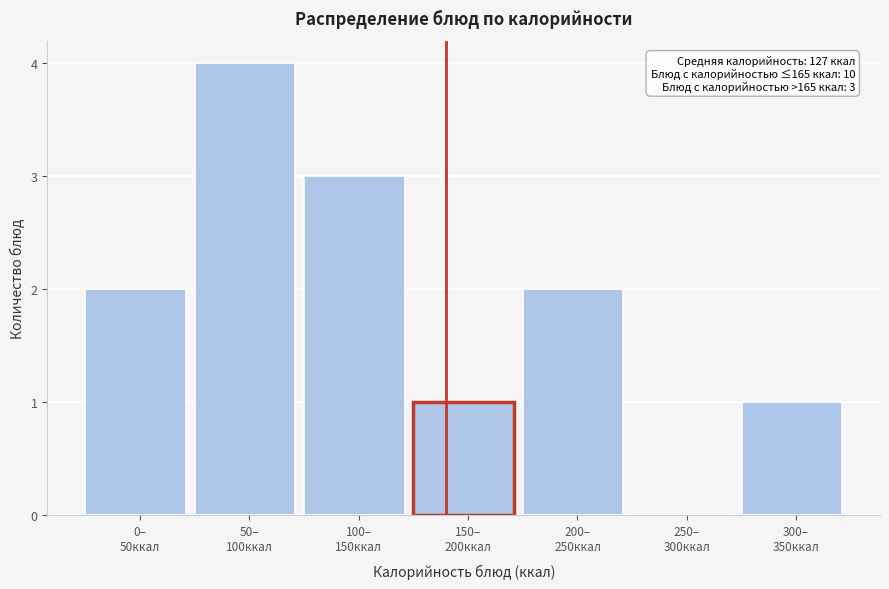

What is the sum of all values?

13